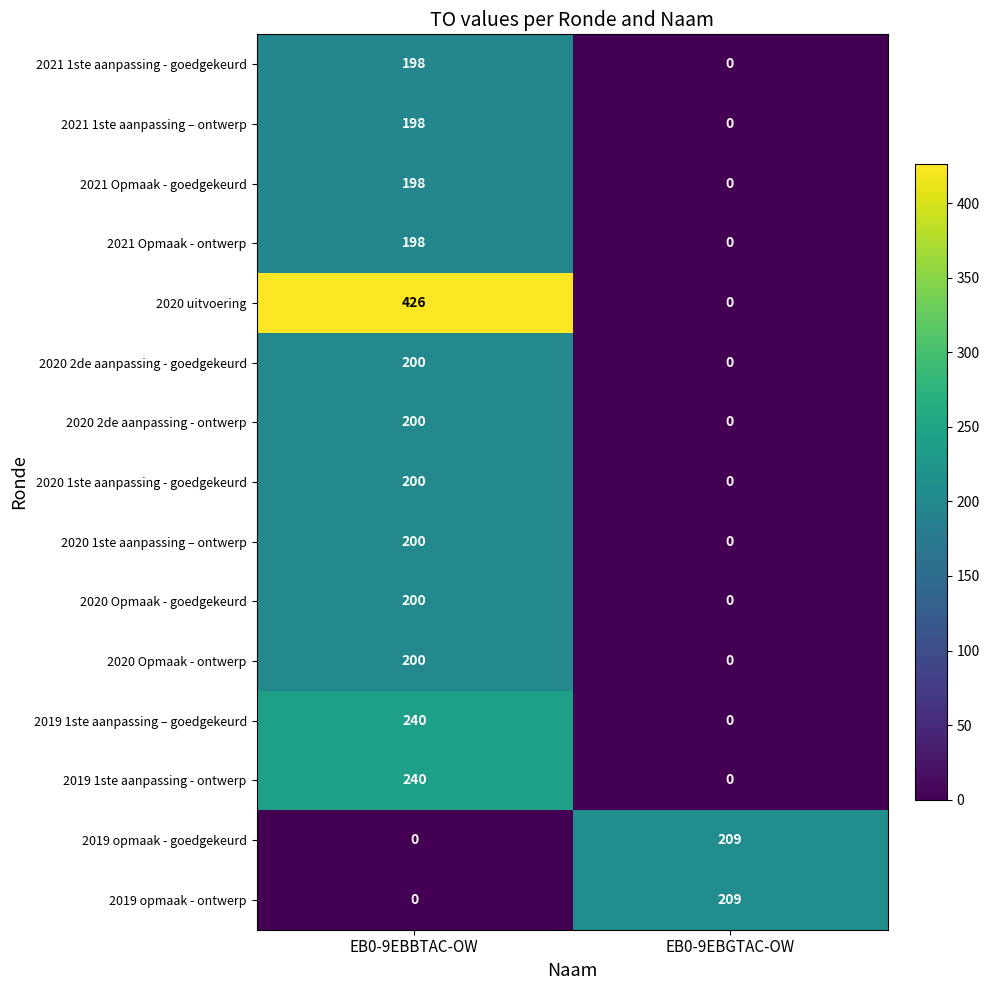

What value does the 2020 Opmaak - ontwerp series have at EB0-9EBBTAC-OW, to the nearest 10?

200